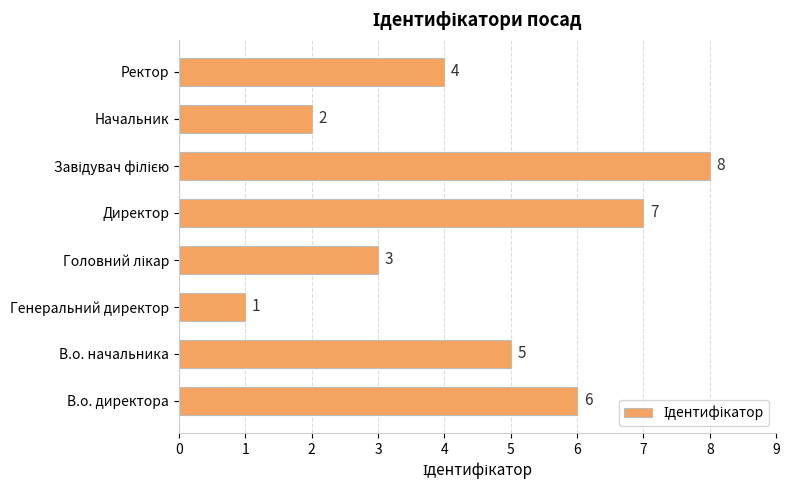

Reading top to bottom, extract all data points from this chart.

4	2	8	7	3	1	5	6